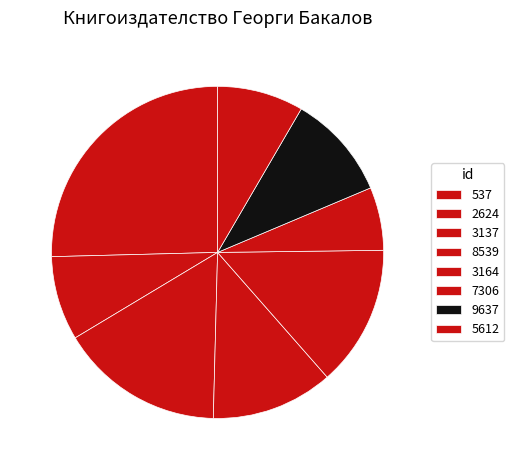

How many slices are in this pie chart?

8